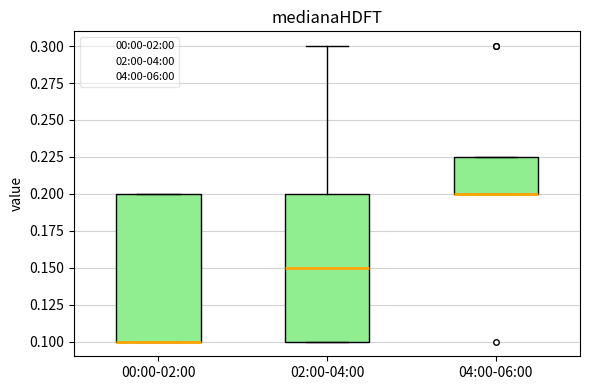

Reading left to right, read every box against the y-axis: the position of its median line, the range the box covers, and the ends of its whiskers. The values are not printed on the chart, so give them approximately, as read against the axis.

00:00-02:00: median 0.100 (drawn on the box's lower edge), box 0.100 to 0.200, whiskers 0.100 to 0.200
02:00-04:00: median 0.150, box 0.100 to 0.200, whiskers 0.100 to 0.300
04:00-06:00: median 0.200 (drawn on the box's lower edge), box 0.200 to 0.225, whiskers 0.200 to 0.225